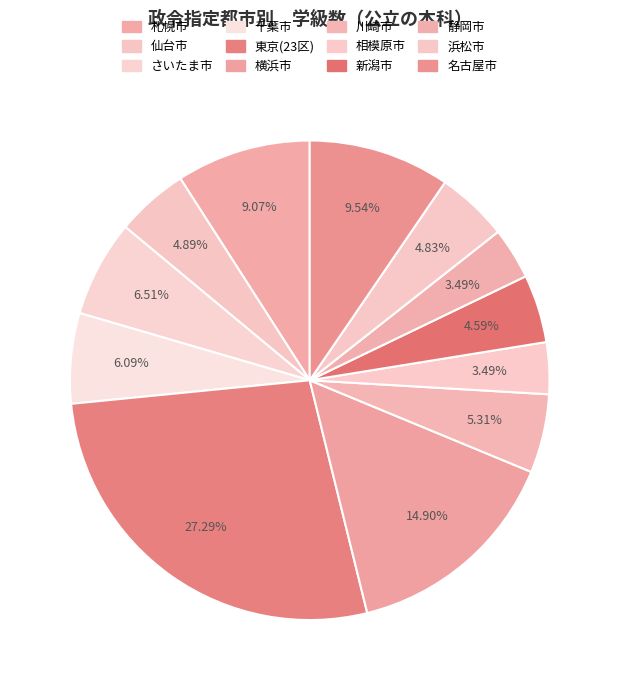

How many slices are in this pie chart?

12